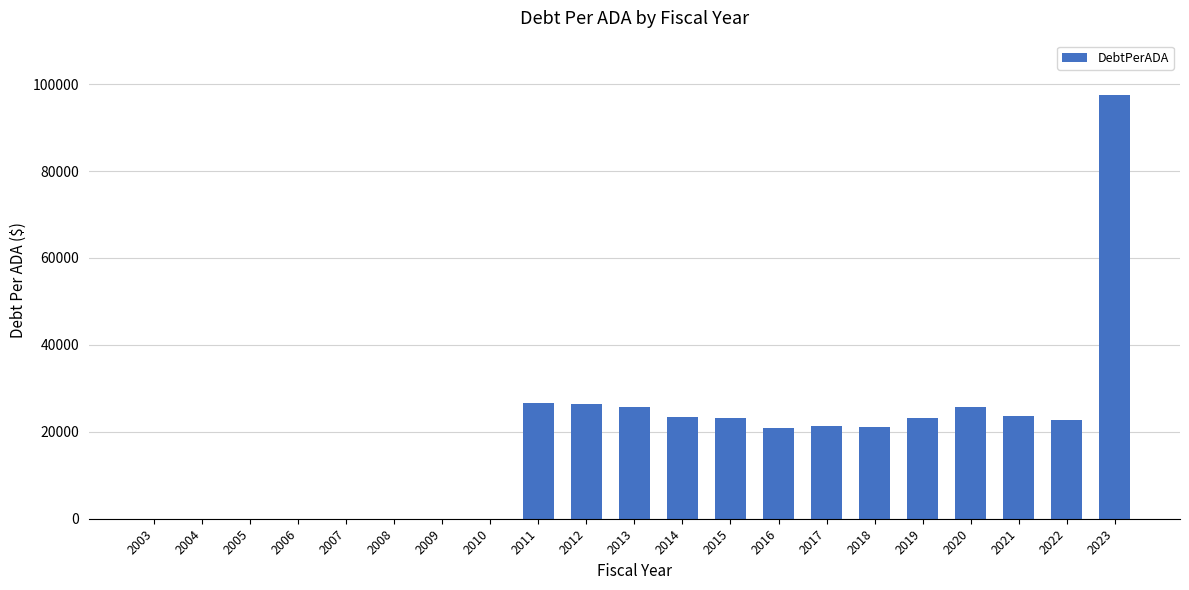

Approximately how many times larger is the value at 2020 compared to 2023?

0.3